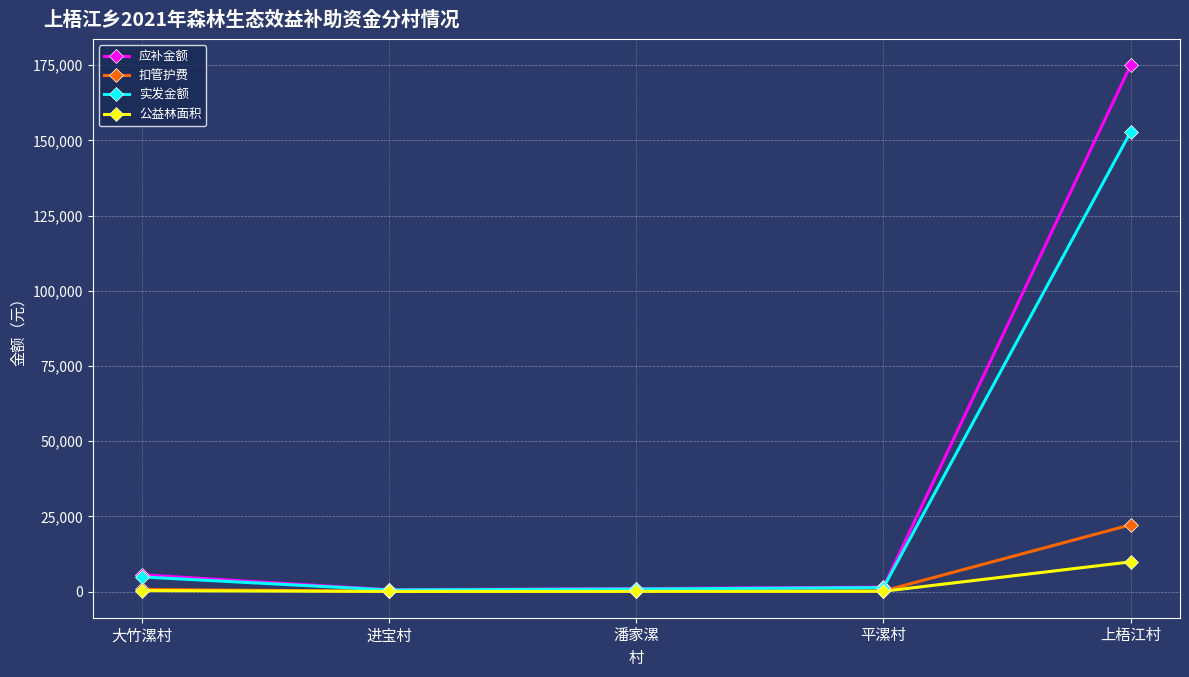

What is the spread (max minus min) of values at 大竹漯村?

5234.4